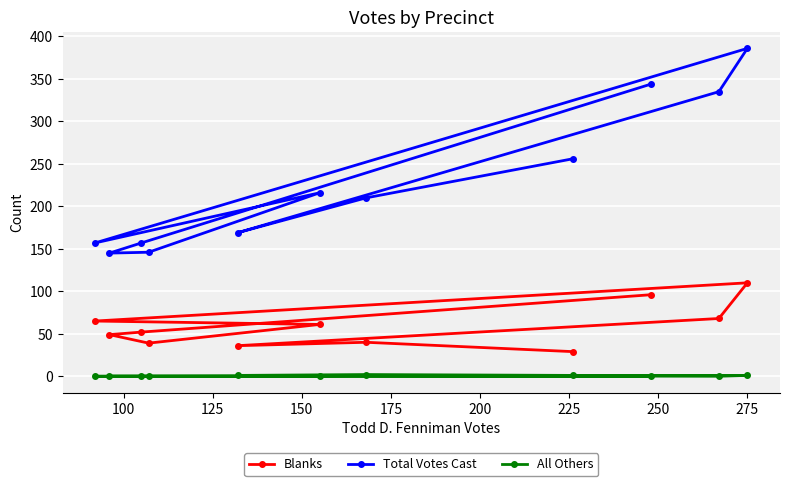

Which series has the largest total across all categories?

Total Votes Cast